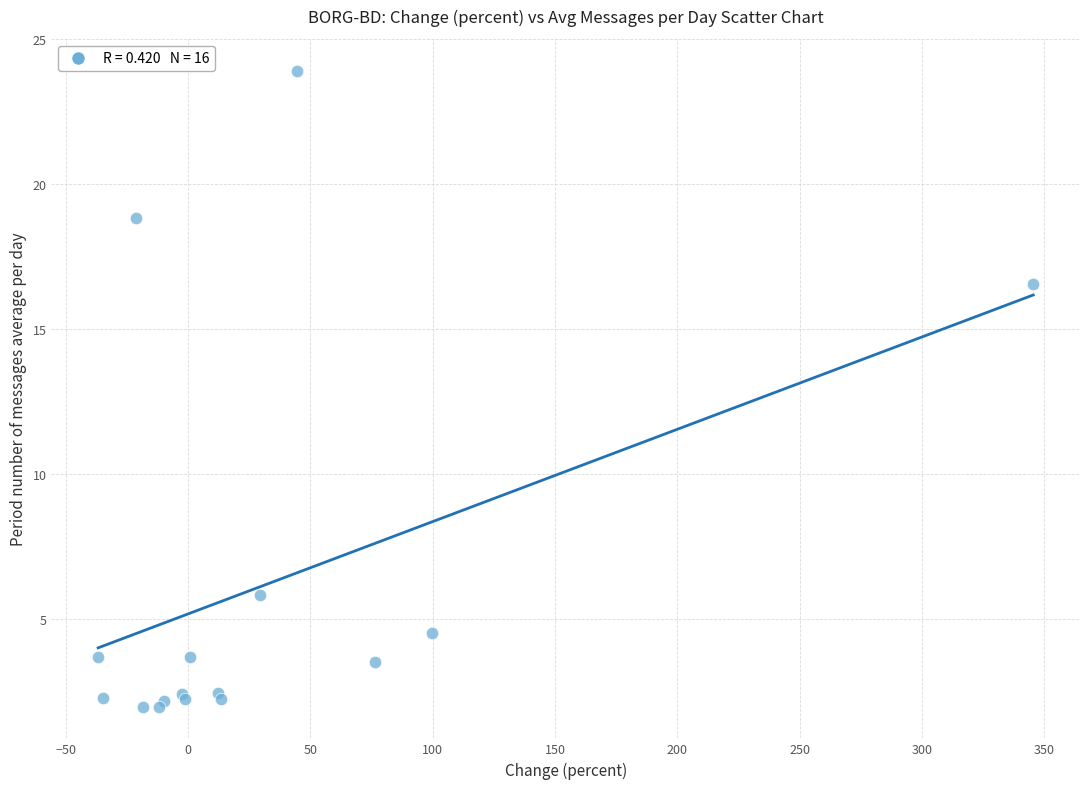

What Y value in the scatter plot is closest to 12?

16.5